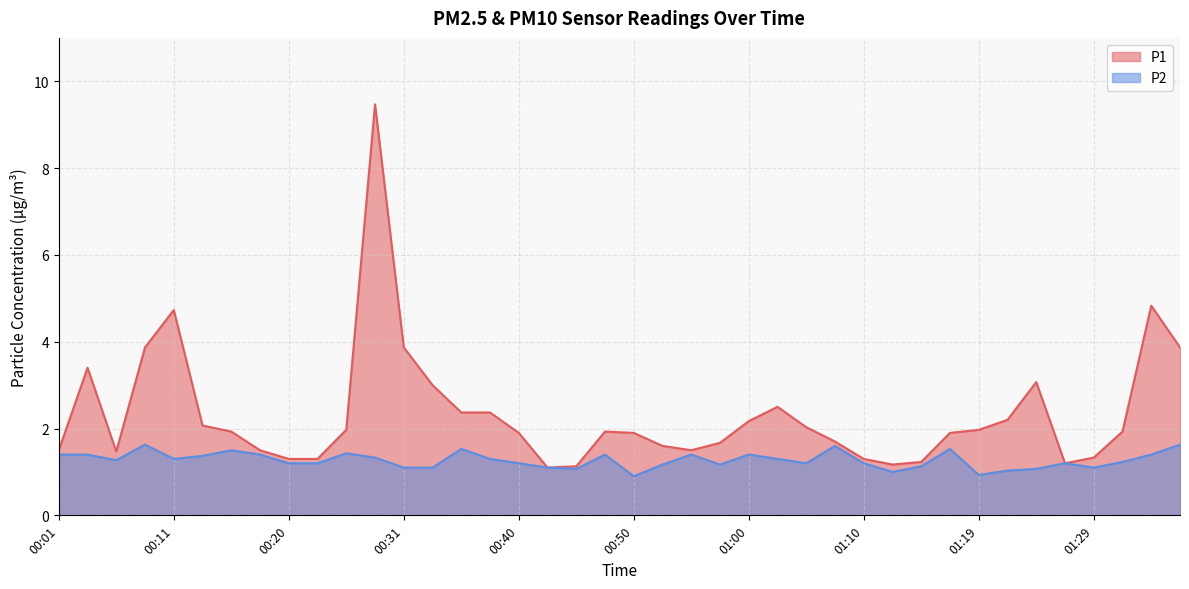

What is the smallest value displayed?

0.9